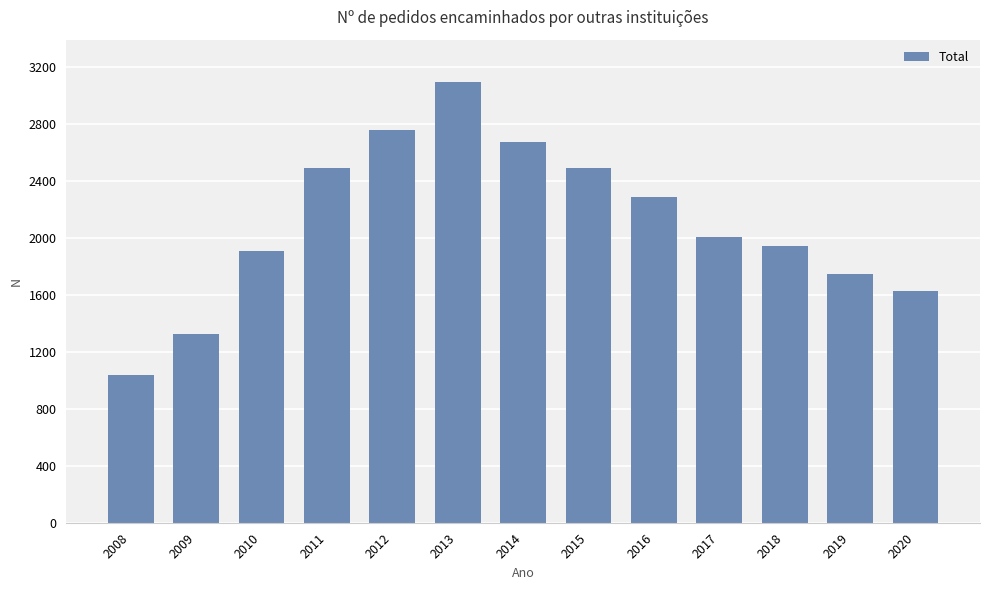

Where is the data nearest to the value 2064?

2017